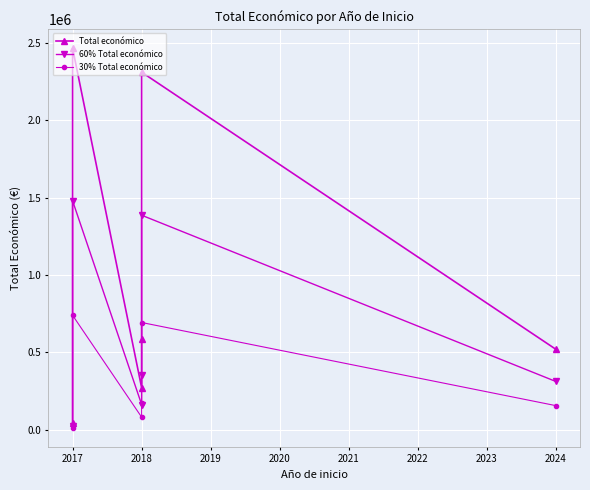

Which category has the highest value across all series?

2017